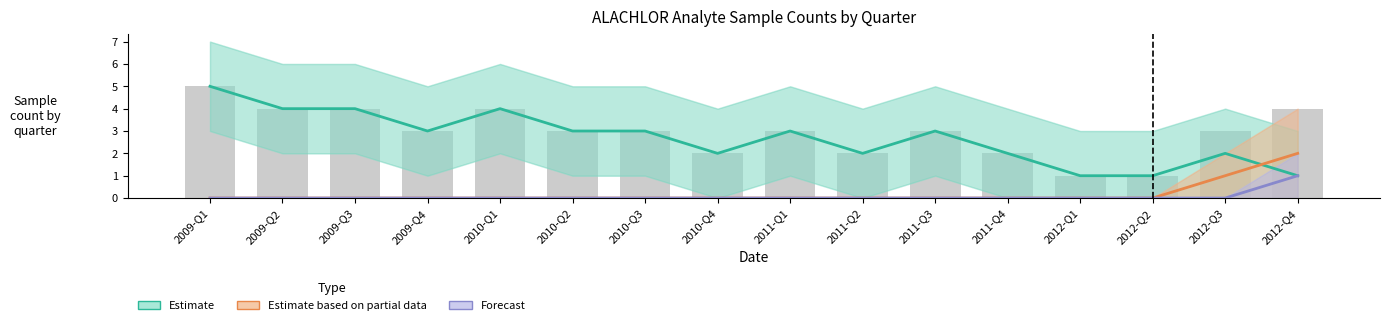

At which category is the sum across all series the highest?

2009-Q1